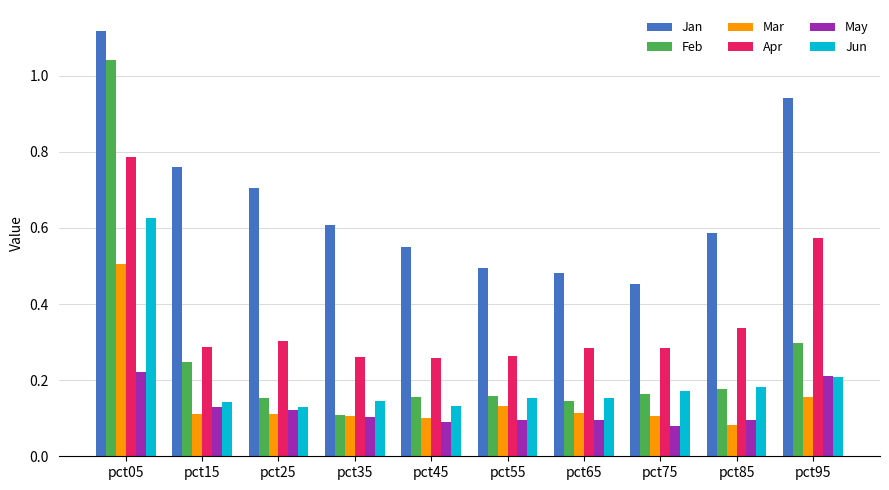

Rank the series by their maximum value, from lowest to highest.

May, Mar, Jun, Apr, Feb, Jan